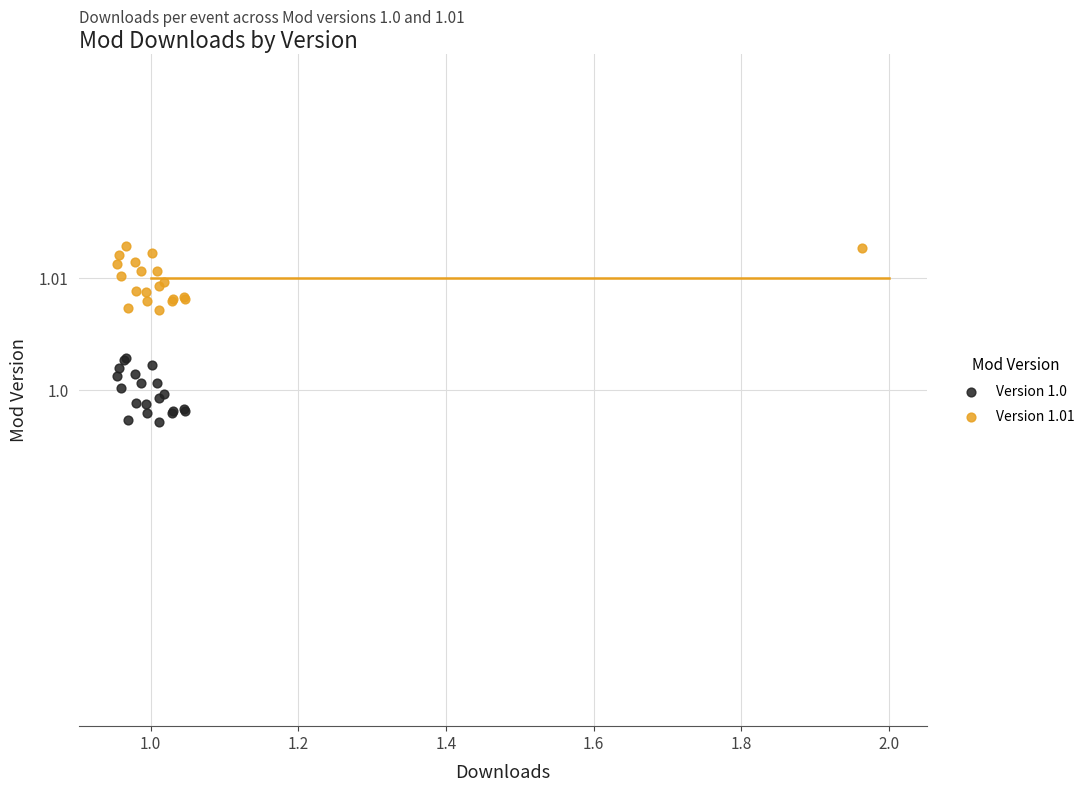

Which series reaches the maximum Y coordinate?

Version 1.01